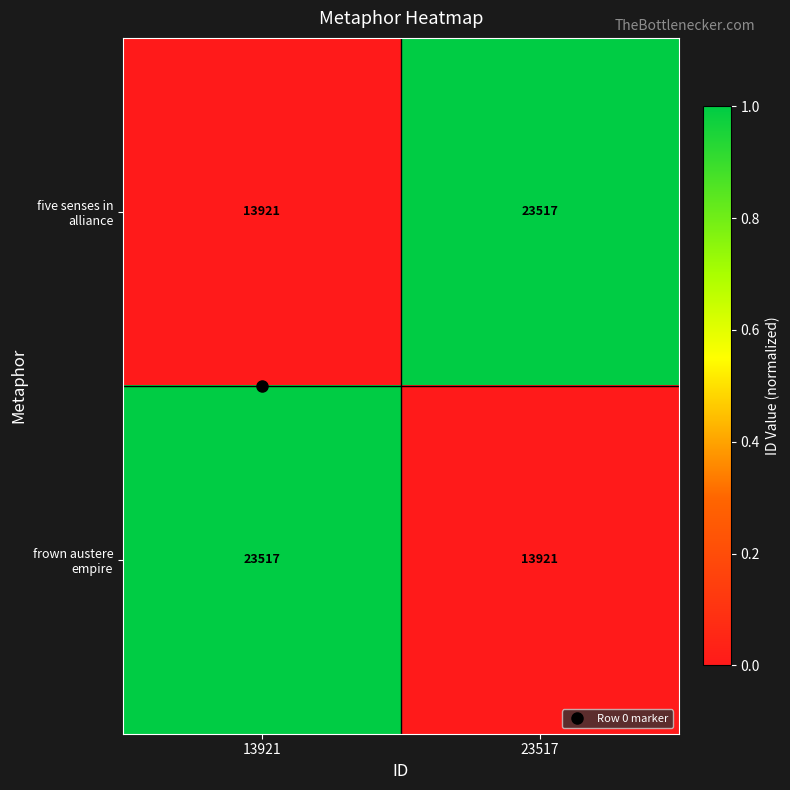

The frown austere empire series shows 13921 at 23517. True or false?

True